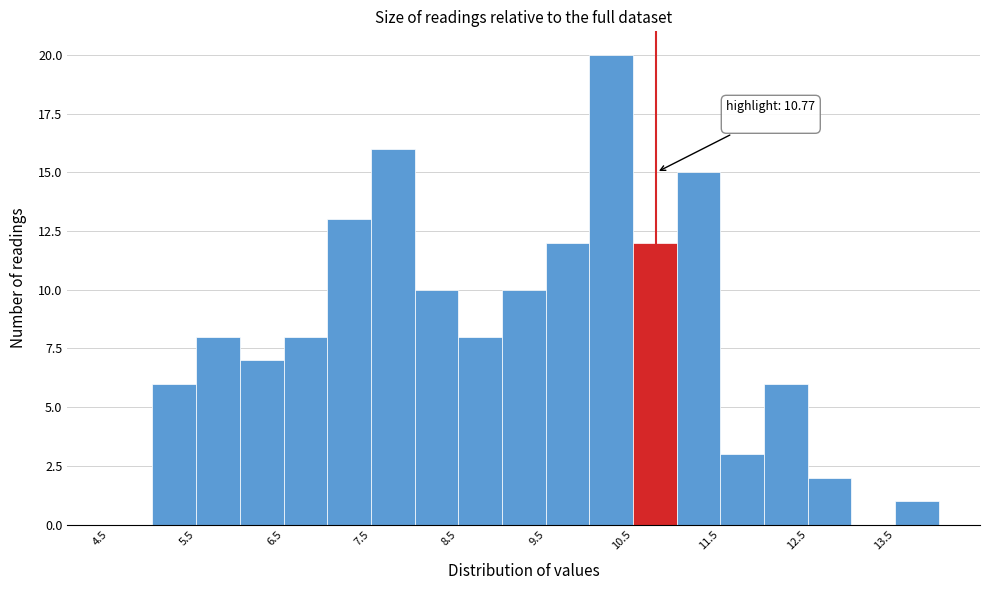

Which range on the x-axis has the tallest bar?

10.0 to 10.5